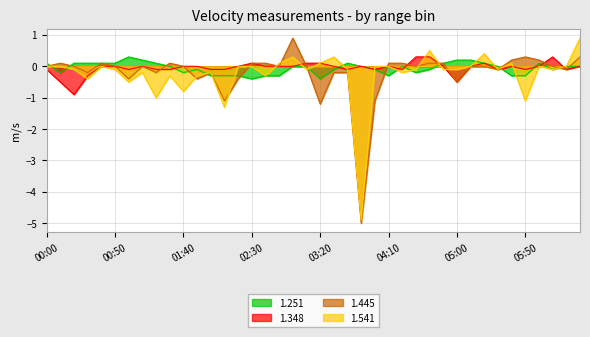

At 01:50, list the series in order from smallest to largest.

1.445, 1.541, 1.251, 1.348